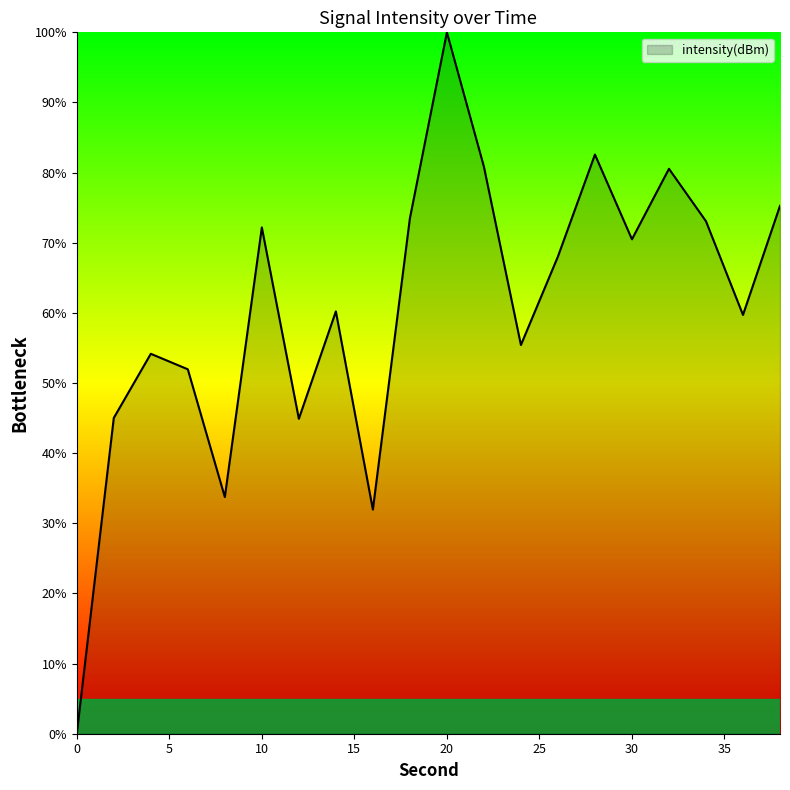

What is the greatest value displayed?

100.0